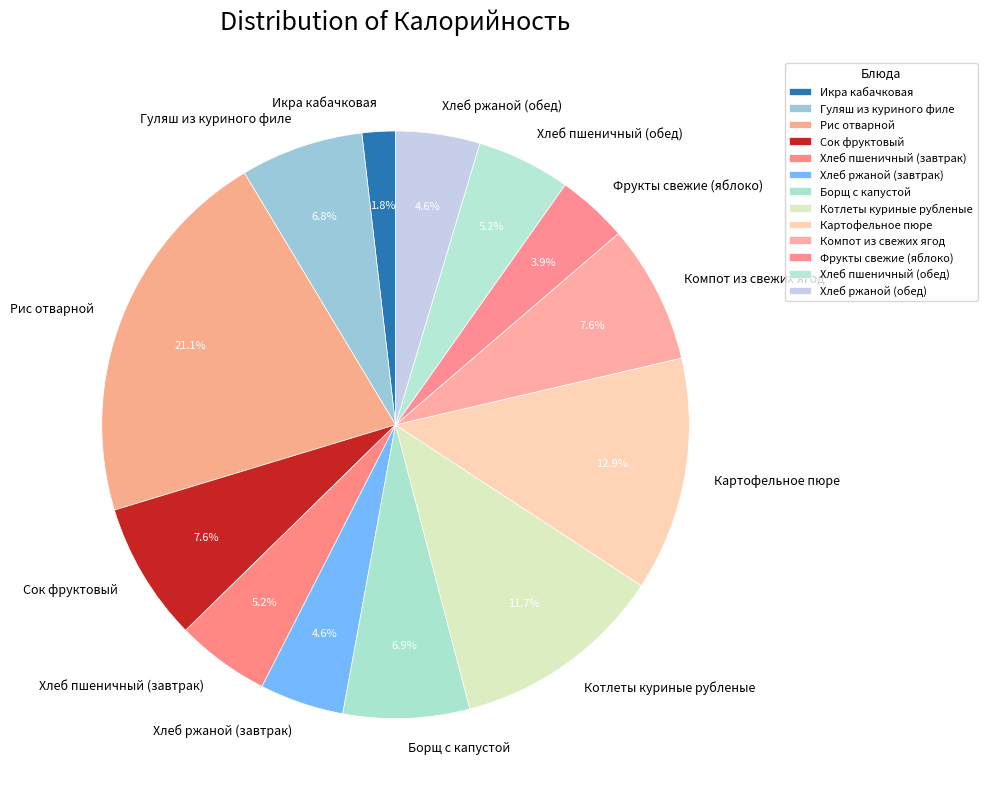

Is Икра кабачковая the majority of the pie?

No